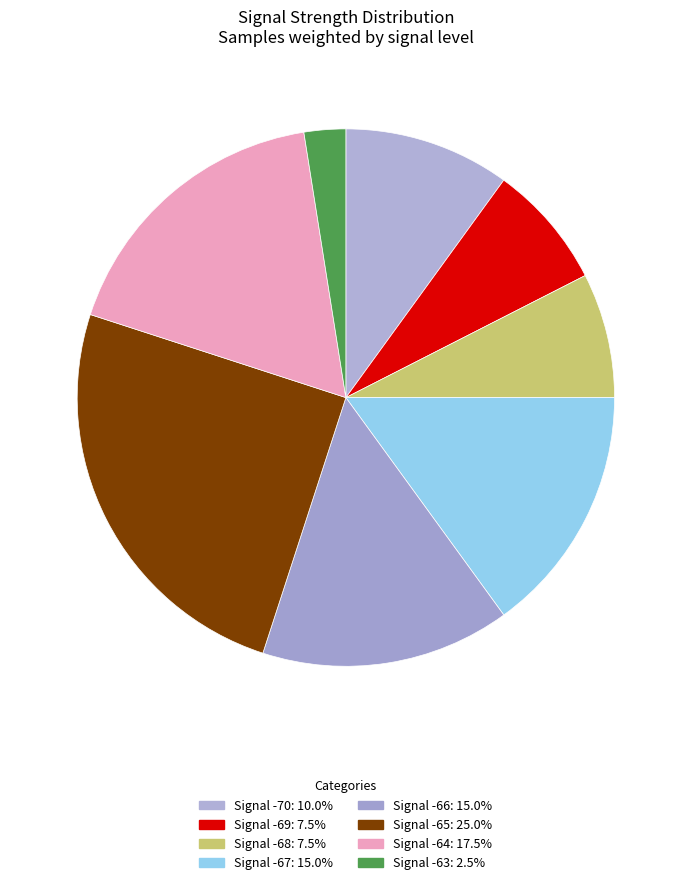

How many segments does this pie chart have?

8